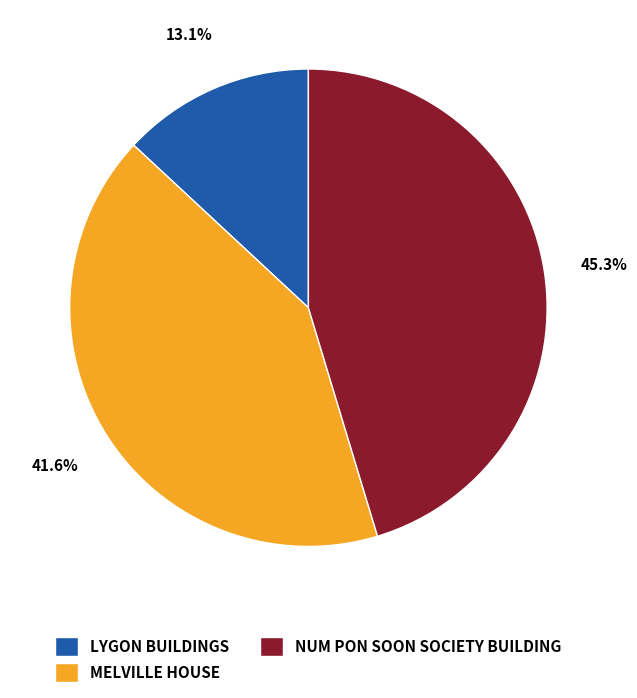

To the nearest percent, what is the difference between the largest and smallest slice percentages?

32%